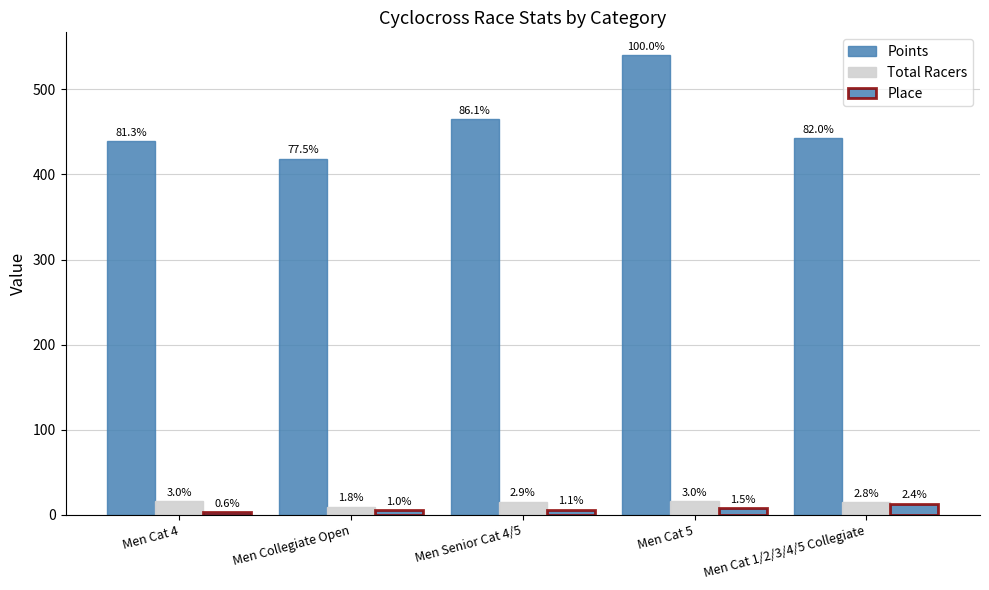

How many groups of bars are there?

5